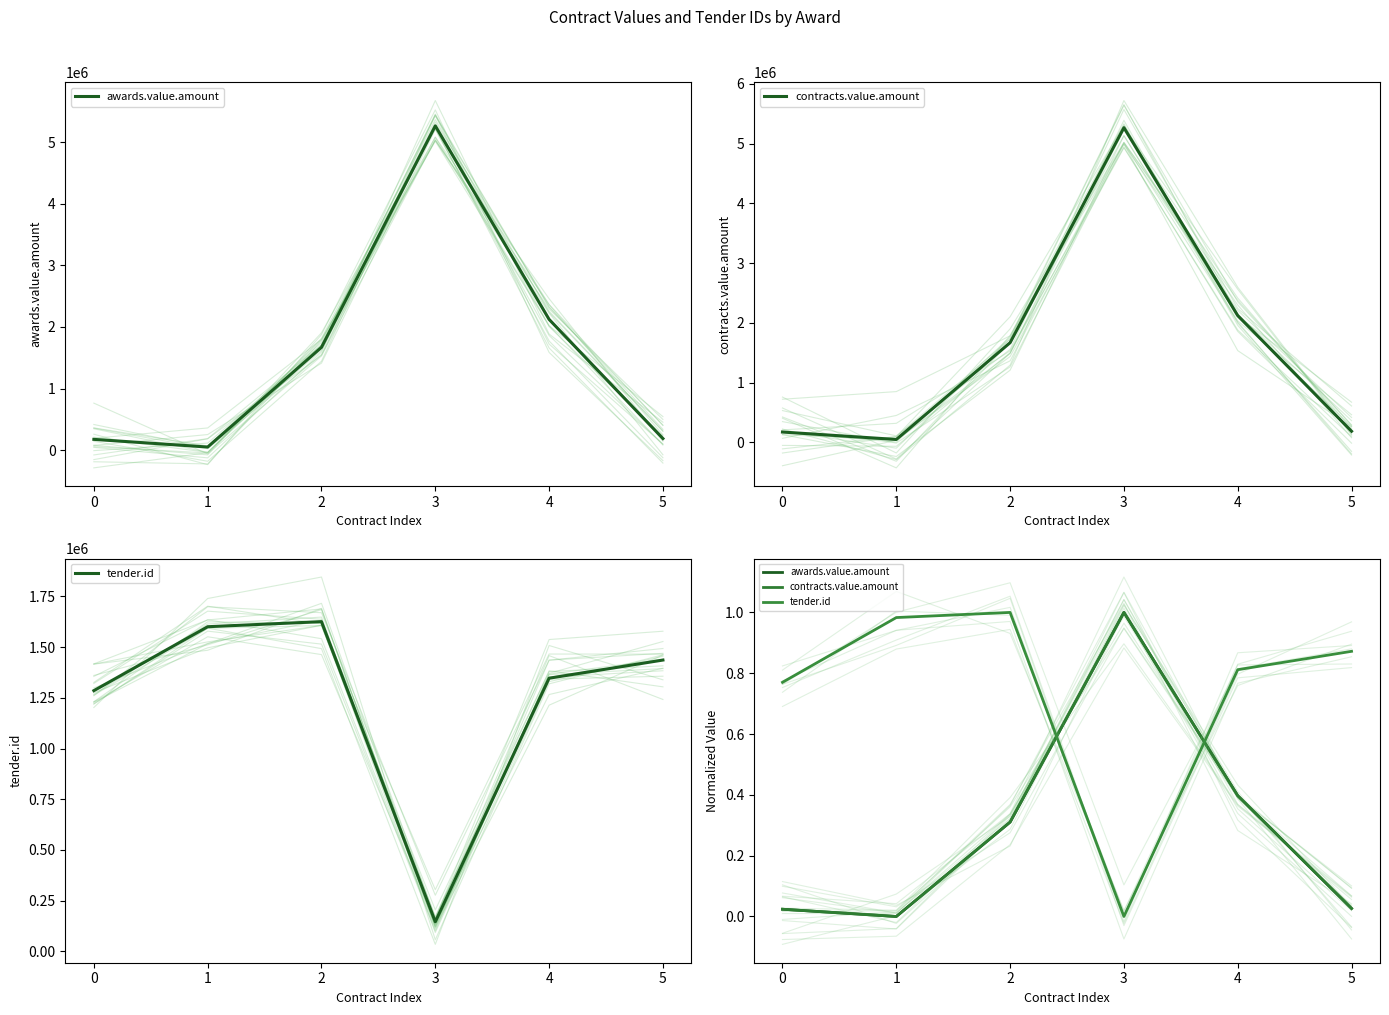

Which series has the widest spread of values?

awards.value.amount